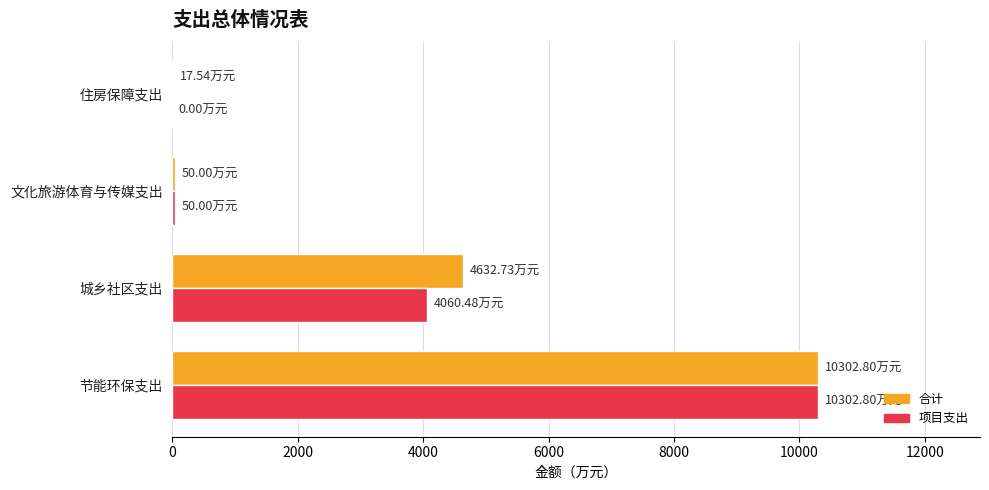

At which category is the sum across all series the highest?

节能环保支出